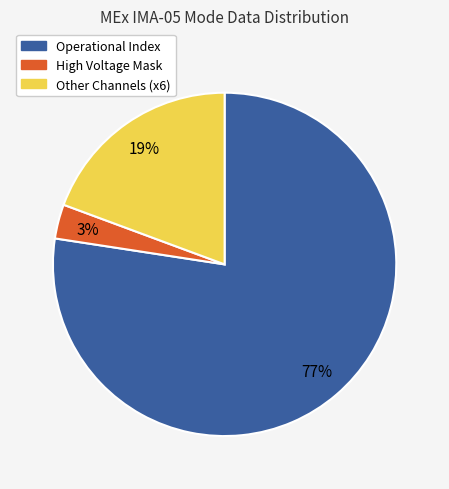

Does any single category account for the majority?

Yes